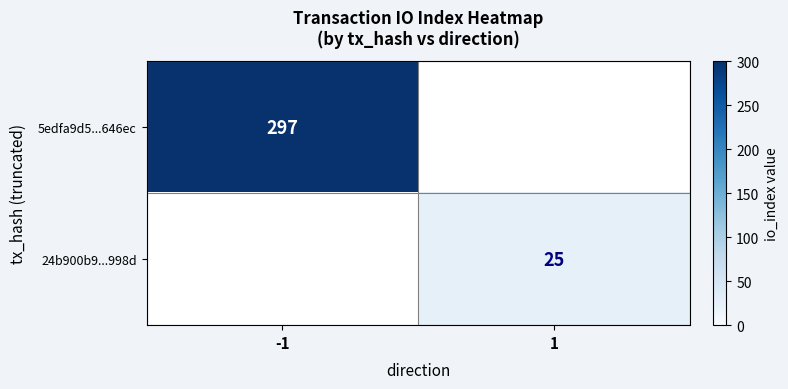

Count the number of data series in this chart.

2